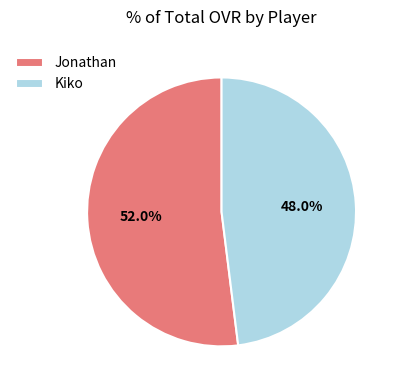

Which category has the biggest portion of the pie?

Jonathan